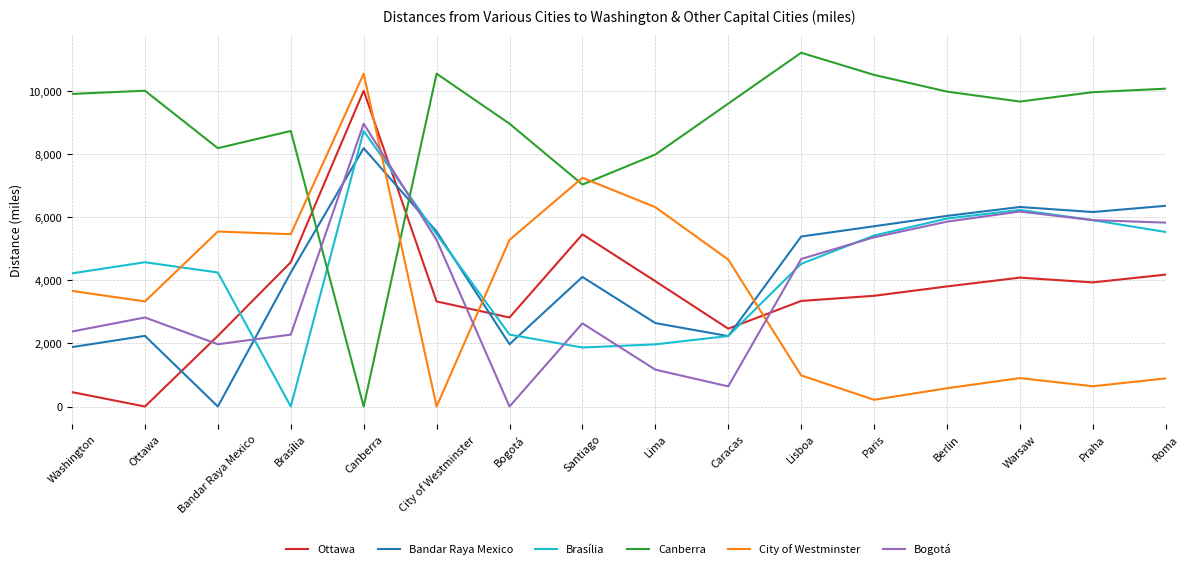

What is the difference between the second highest and minimum values in the Brasília series?

6232